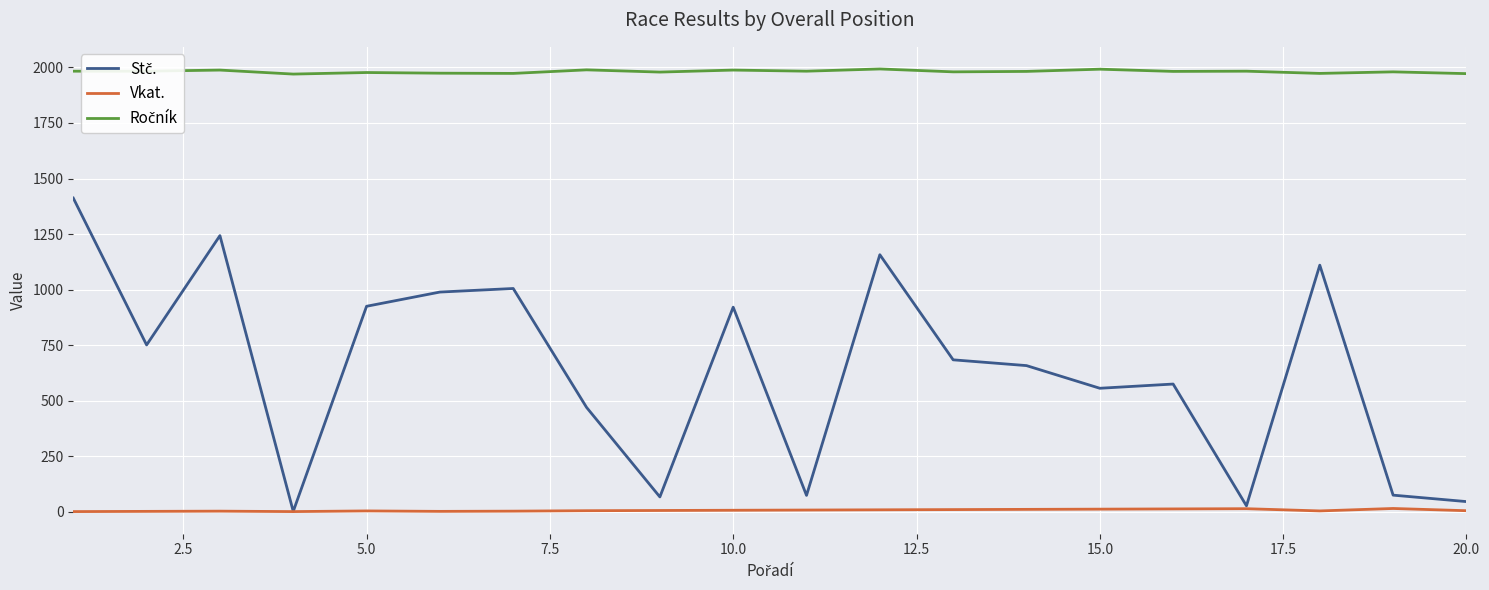

What is the maximum value shown in the chart?

1993